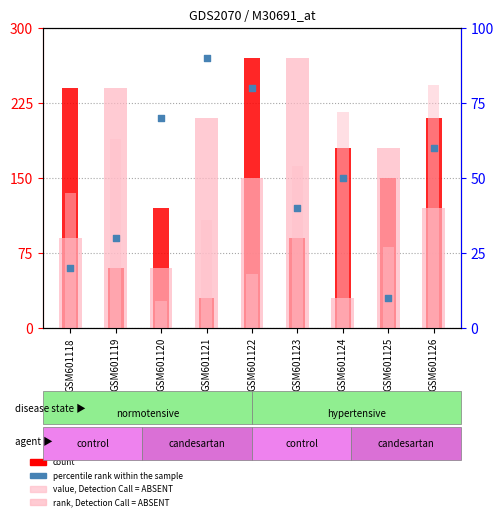

What is the total value across all series at GSM601119?

233